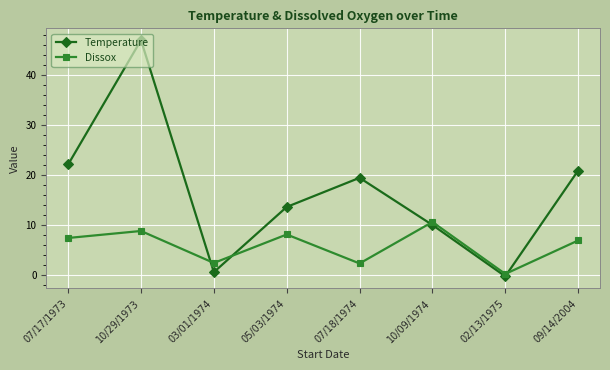

Rank the series by their average value, from highest to lowest.

Temperature, Dissox